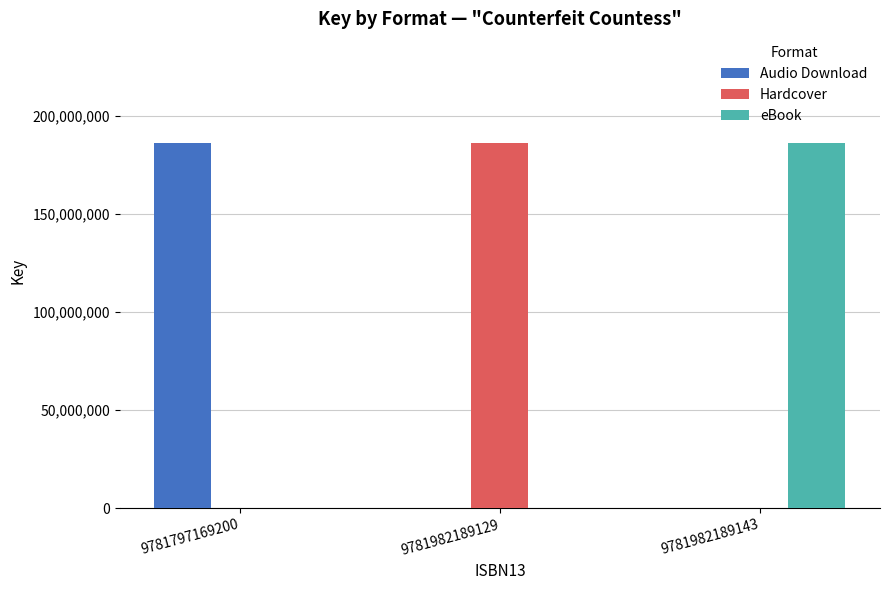

Reading left to right, list all the values displayed in this chart.

Audio Download: 186059091	0	0
Hardcover: 0	186059091	0
eBook: 0	0	186059091